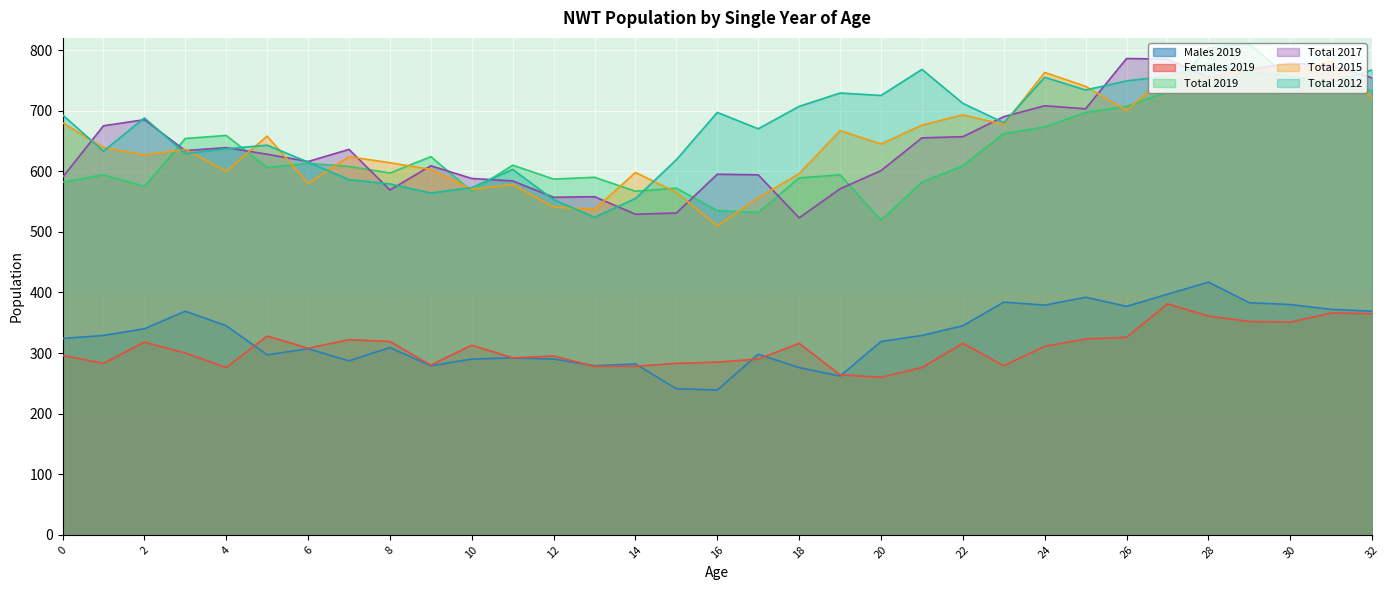

Reading right to left, extract all data points from this chart.

Males 2019: 32=369	31=372	30=380	29=383	28=417	27=397	26=377	25=392	24=379	23=384	22=345	21=329	20=319	19=262	18=276	17=298	16=239	15=241	14=282	13=279	12=290	11=292	10=290	9=279	8=309	7=287	6=307	5=297	4=345	3=369	2=340	1=329	0=324
Females 2019: 32=365	31=366	30=351	29=352	28=361	27=381	26=326	25=323	24=311	23=279	22=316	21=276	20=260	19=264	18=316	17=290	16=285	15=283	14=278	13=278	12=295	11=292	10=313	9=280	8=319	7=322	6=308	5=328	4=276	3=300	2=318	1=283	0=296
Total 2019: 32=733	31=743	30=752	29=810	28=804	27=731	26=707	25=697	24=673	23=662	22=609	21=582	20=519	19=594	18=589	17=532	16=535	15=572	14=567	13=590	12=587	11=610	10=567	9=624	8=597	7=608	6=613	5=606	4=659	3=654	2=575	1=594	0=582
Total 2017: 32=754	31=775	30=778	29=768	28=755	27=785	26=786	25=703	24=708	23=690	22=657	21=655	20=601	19=571	18=523	17=594	16=595	15=531	14=529	13=558	12=557	11=584	10=588	9=609	8=569	7=636	6=616	5=628	4=639	3=634	2=685	1=675	0=590
Total 2015: 32=722	31=781	30=764	29=768	28=754	27=759	26=700	25=740	24=763	23=677	22=693	21=676	20=645	19=667	18=596	17=556	16=510	15=565	14=598	13=537	12=541	11=578	10=570	9=603	8=614	7=624	6=580	5=658	4=600	3=636	2=627	1=639	0=680
Total 2012: 32=767	31=747	30=757	29=764	28=778	27=757	26=749	25=734	24=755	23=680	22=712	21=768	20=725	19=729	18=707	17=670	16=697	15=619	14=555	13=524	12=553	11=603	10=573	9=564	8=579	7=586	6=615	5=643	4=637	3=629	2=688	1=633	0=693